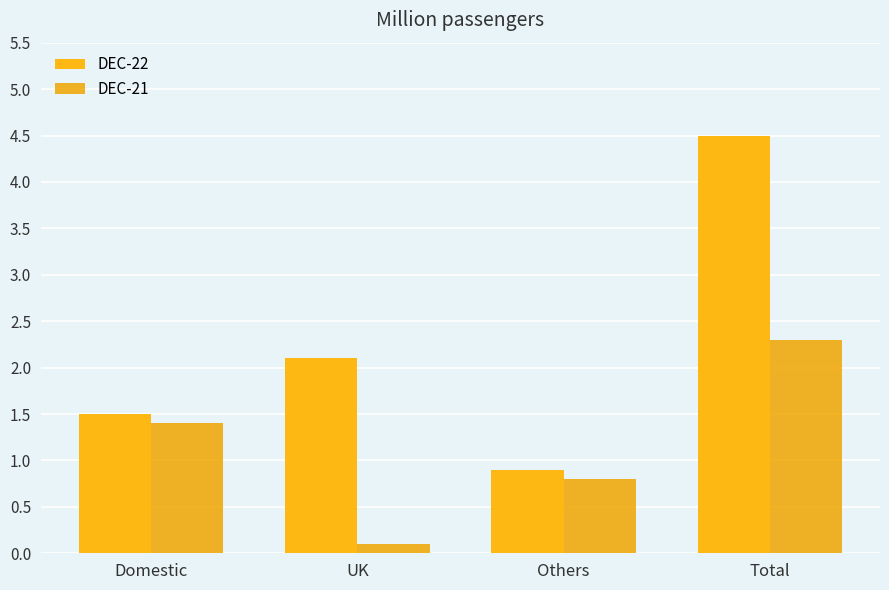

What is the smallest value displayed?

0.1